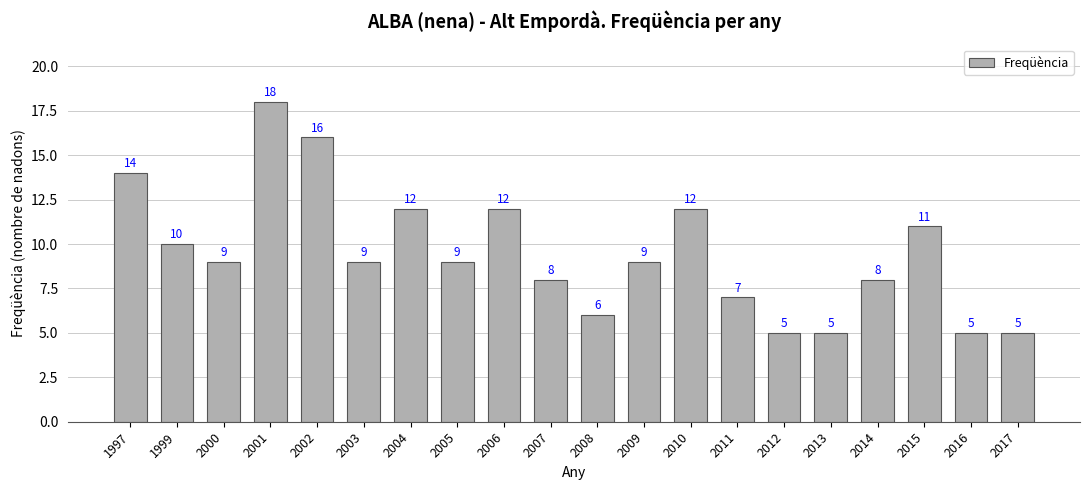

True or false: the data shows 12 at 2004.

True